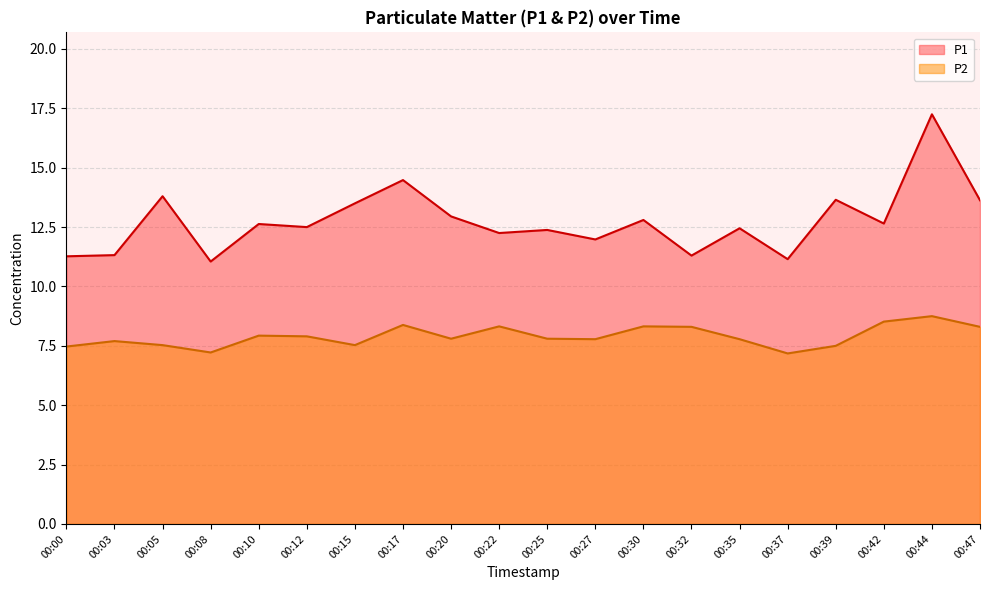

What is the sum of the P2 values at 00:10 and 00:42?

16.4